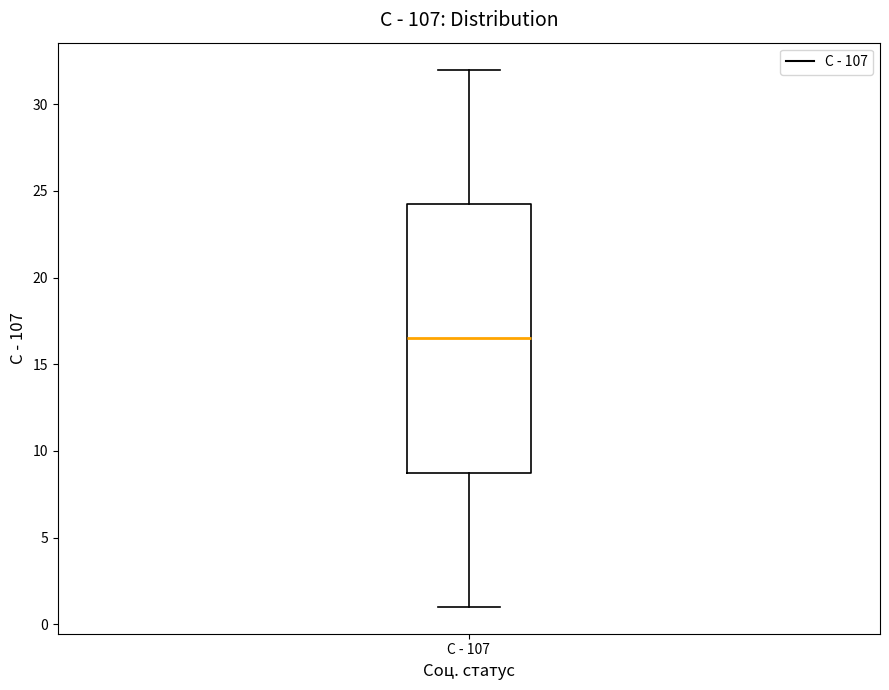

Where does the median line of the box for С - 107 sit on the y-axis? The values are not printed on the chart, so give them approximately, as read against the axis.

16.5